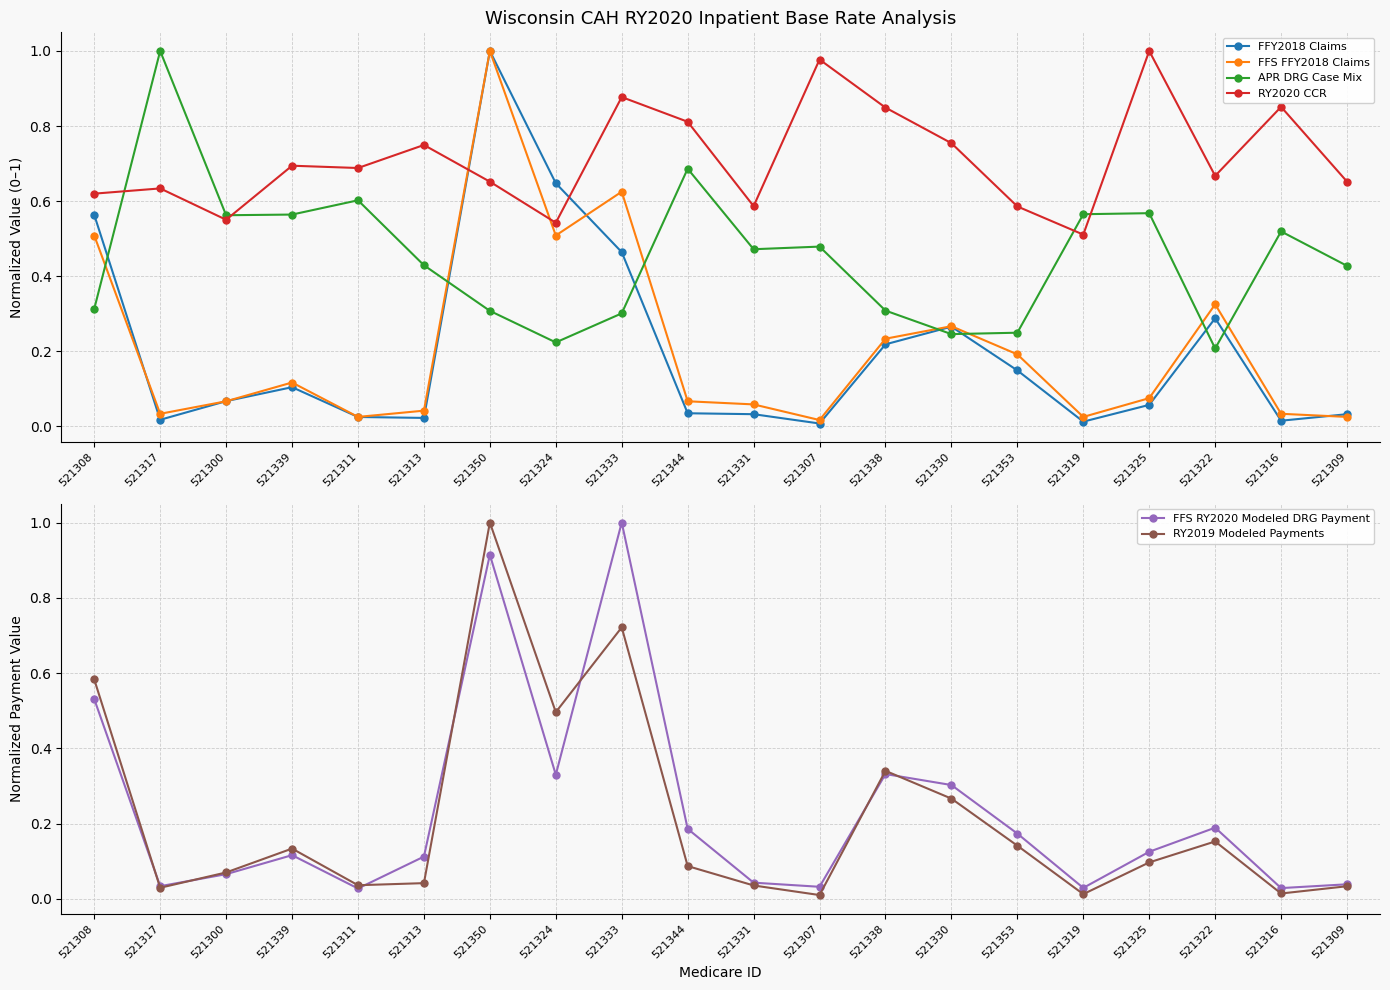

What is the difference between the maximum and minimum values in the RY2020 CCR series?

0.5